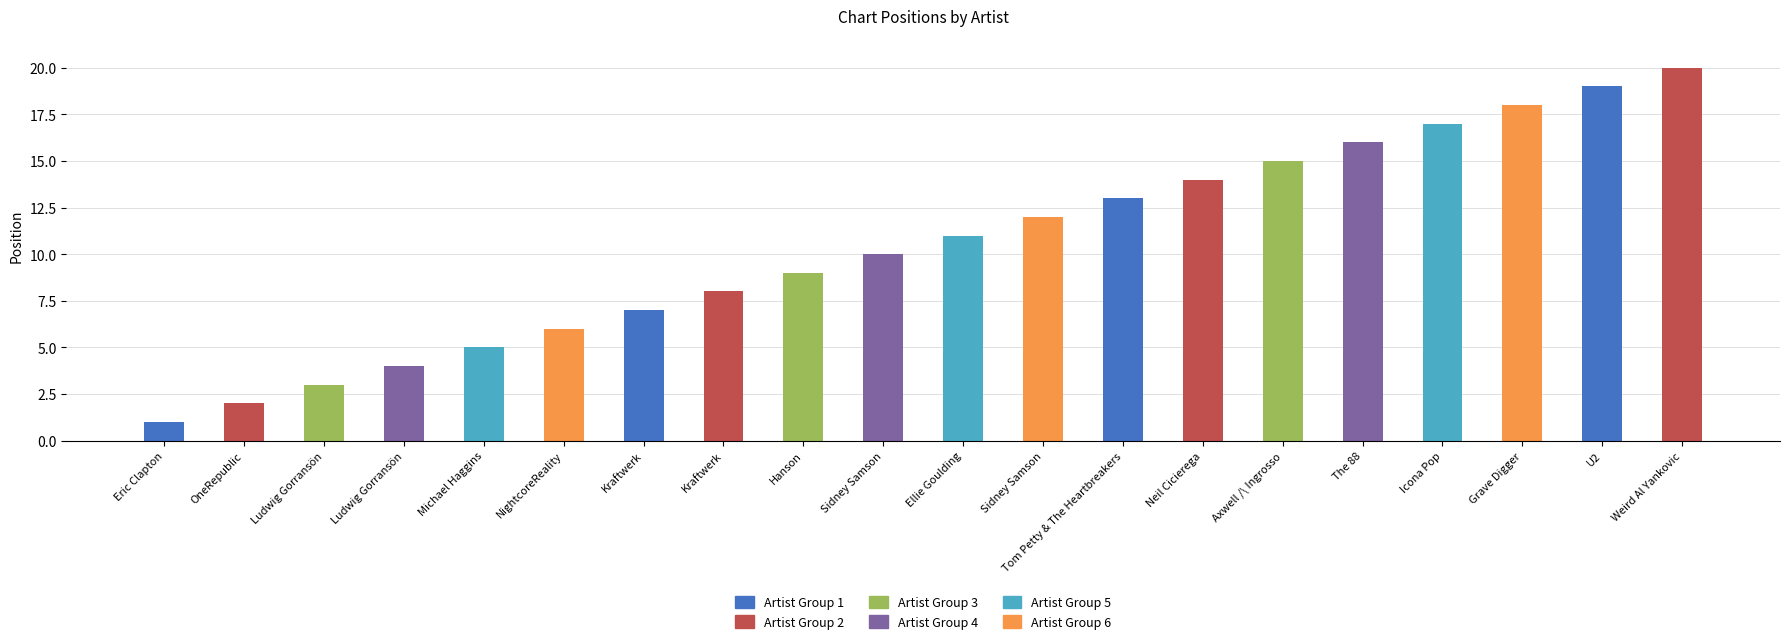

At which label does the data first exceed 11?

Sidney Samson